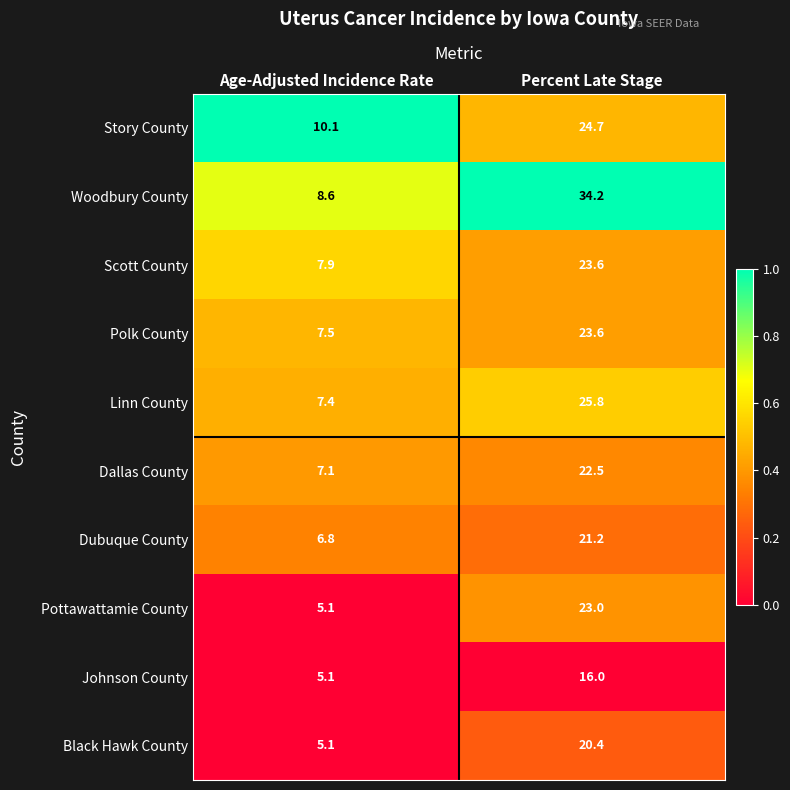

Count the number of categories in the chart.

2